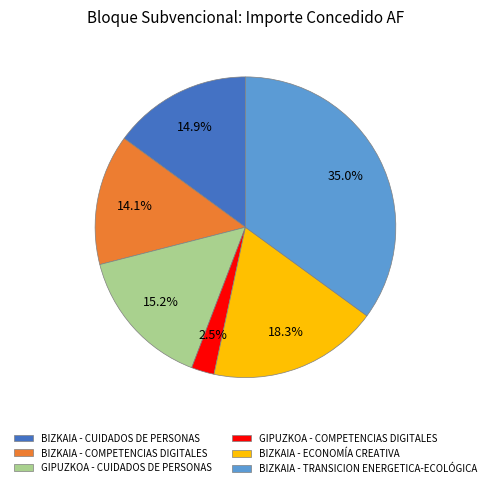

Count the number of slices in the pie.

6